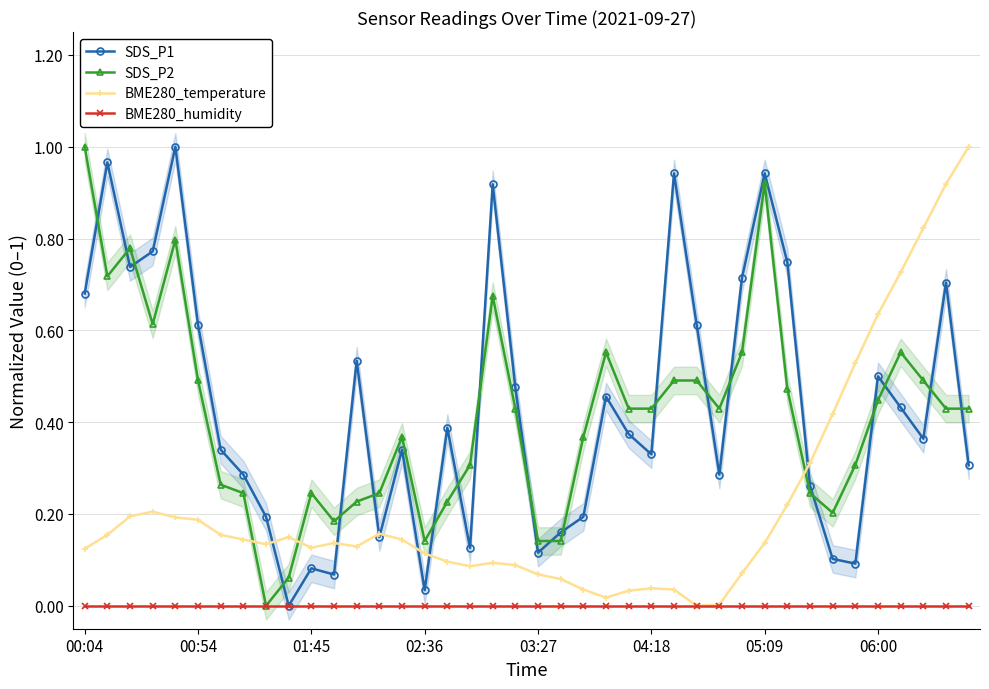

Which series has the largest total across all categories?

SDS_P1